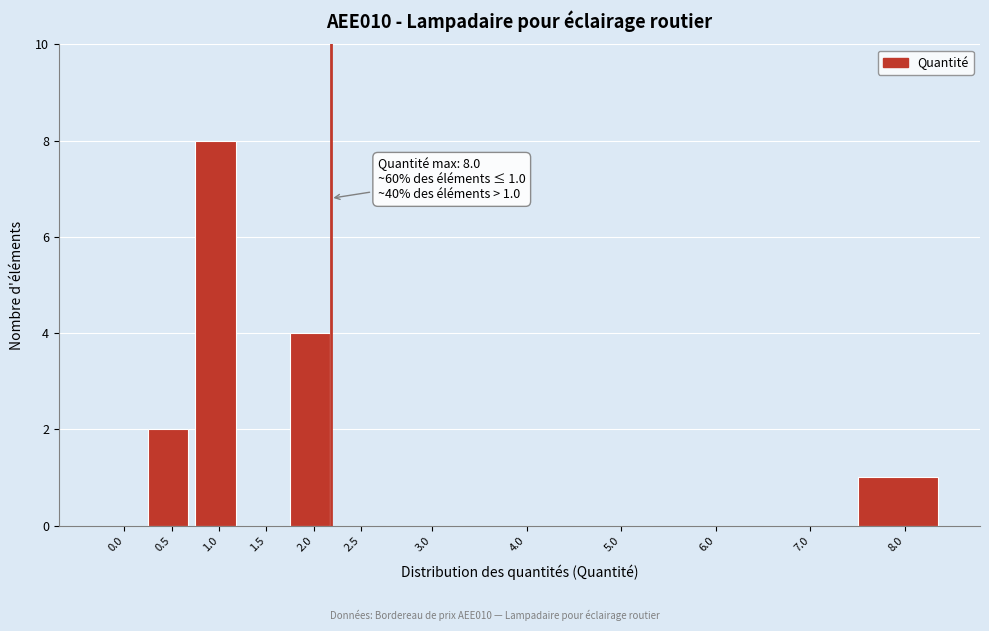

What is the change in value from 1.0 to 8.0?

-7